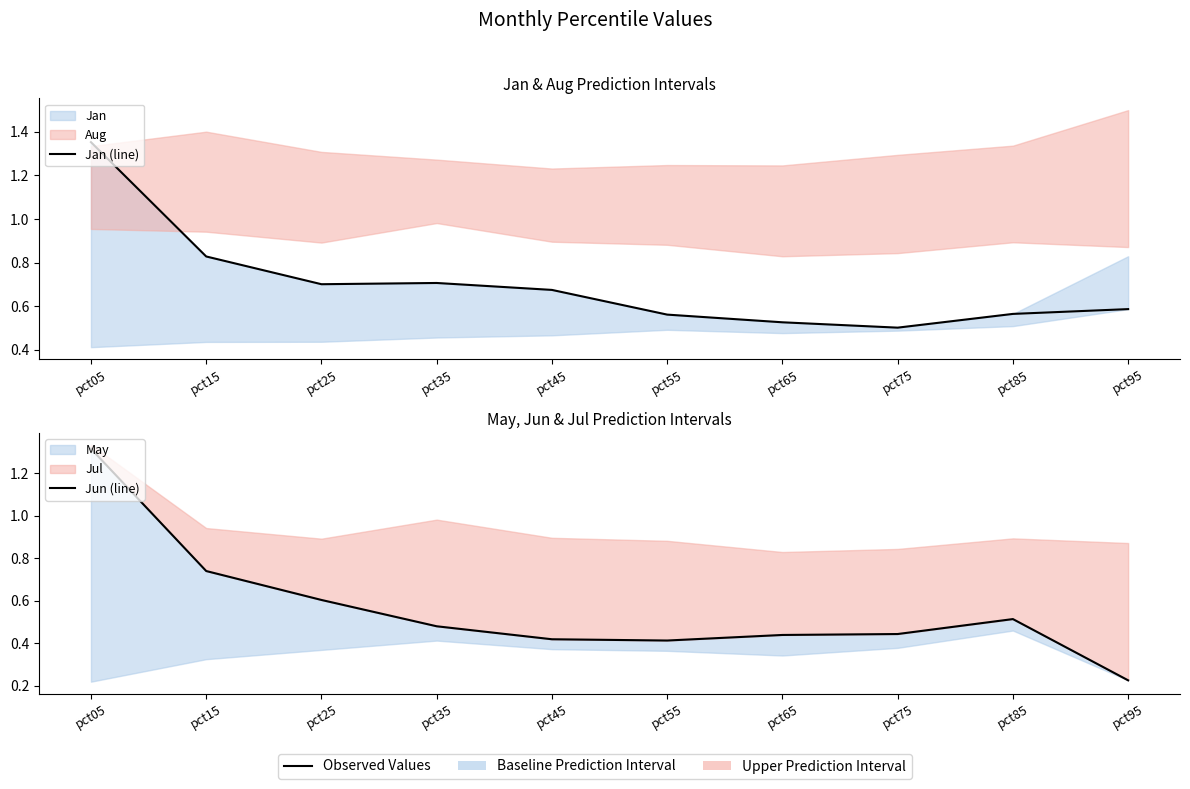

Which series has the largest total across all categories?

Jan (line)